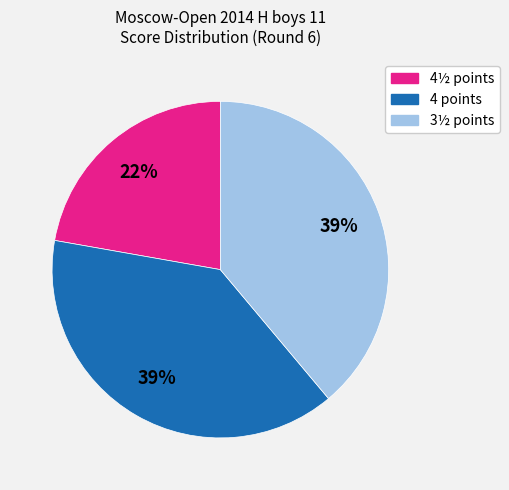

Is there any slice that represents more than half of the pie?

No